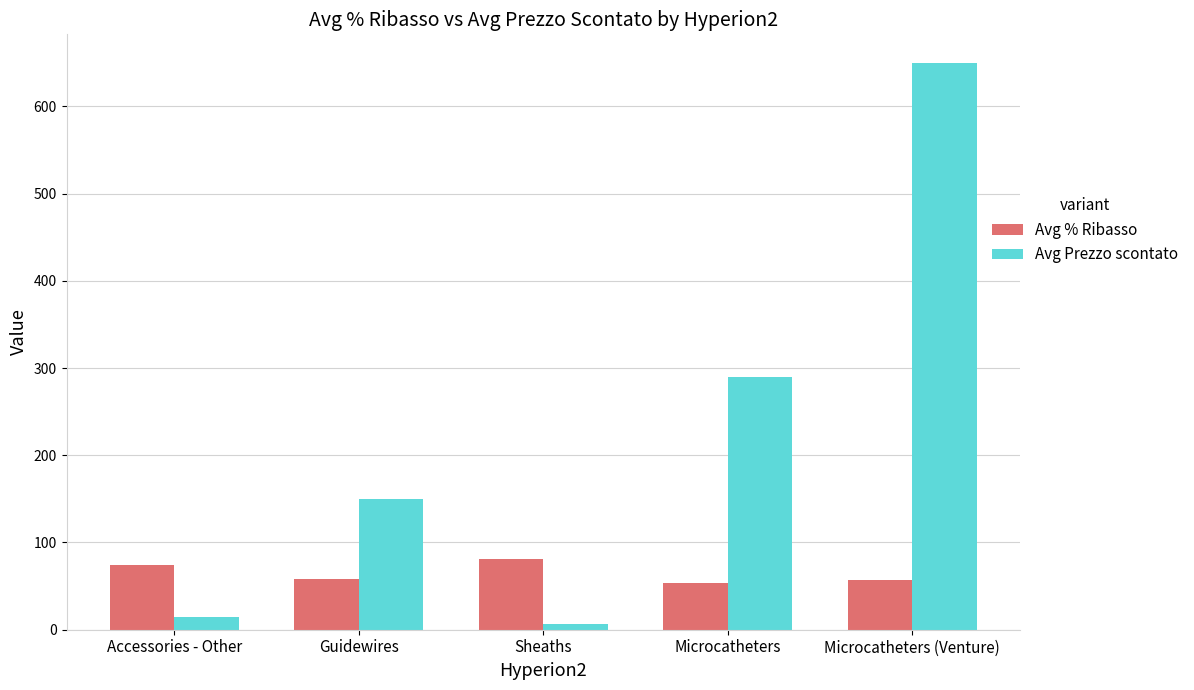

What is the sum of all Avg % Ribasso values?

323.3